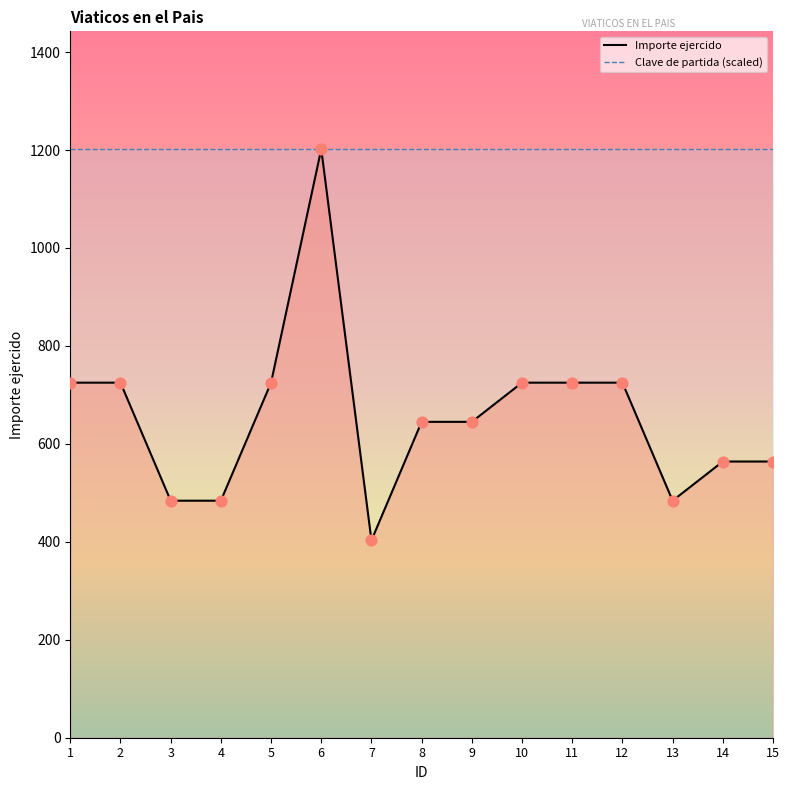

What is the ratio of the value at 8 to the value at 14?

1.1